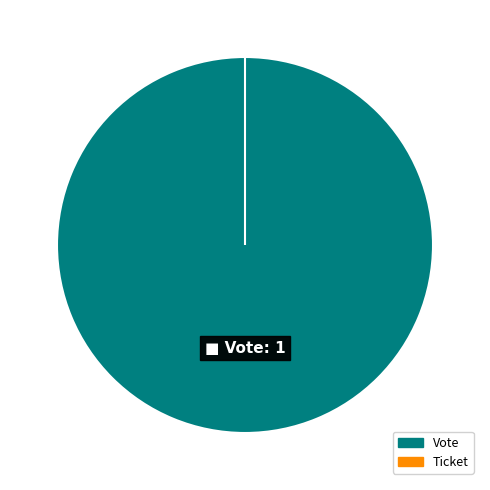

Is the sum of Ticket and Vote greater than half?

Yes